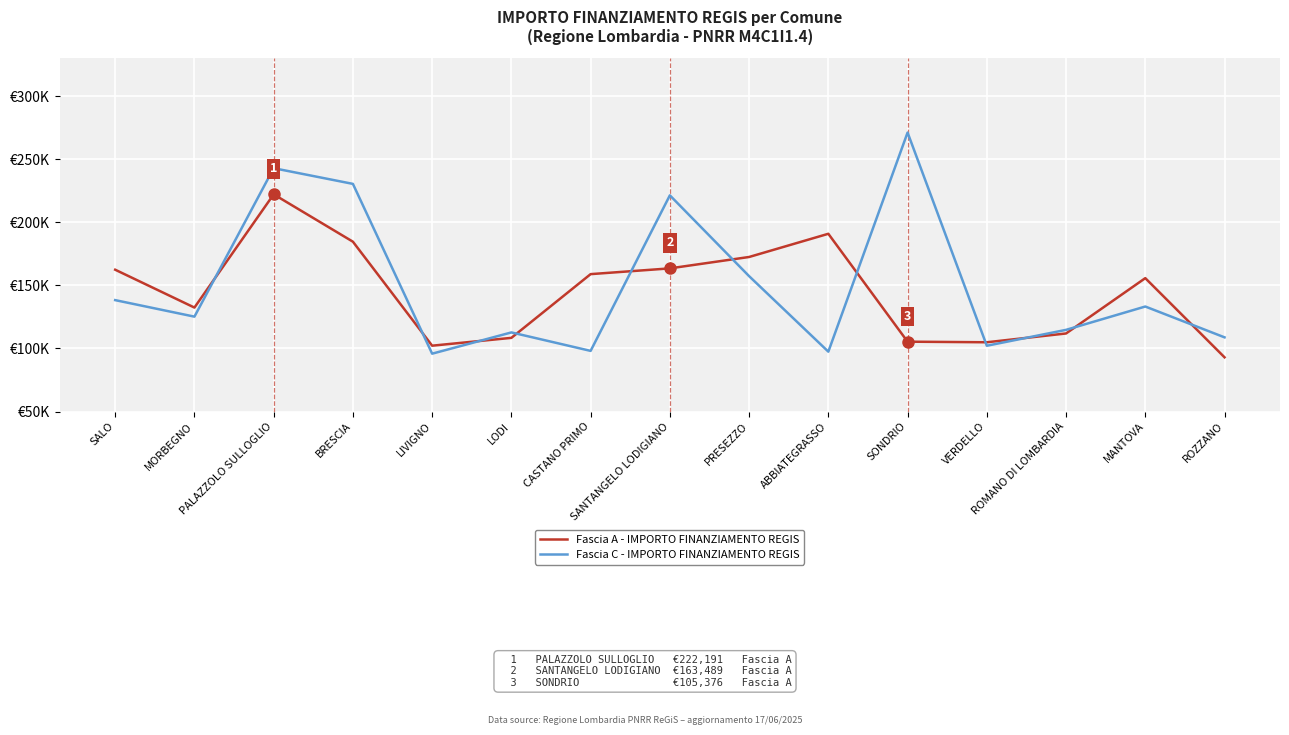

What position from the left is PALAZZOLO SULLOGLIO?

3